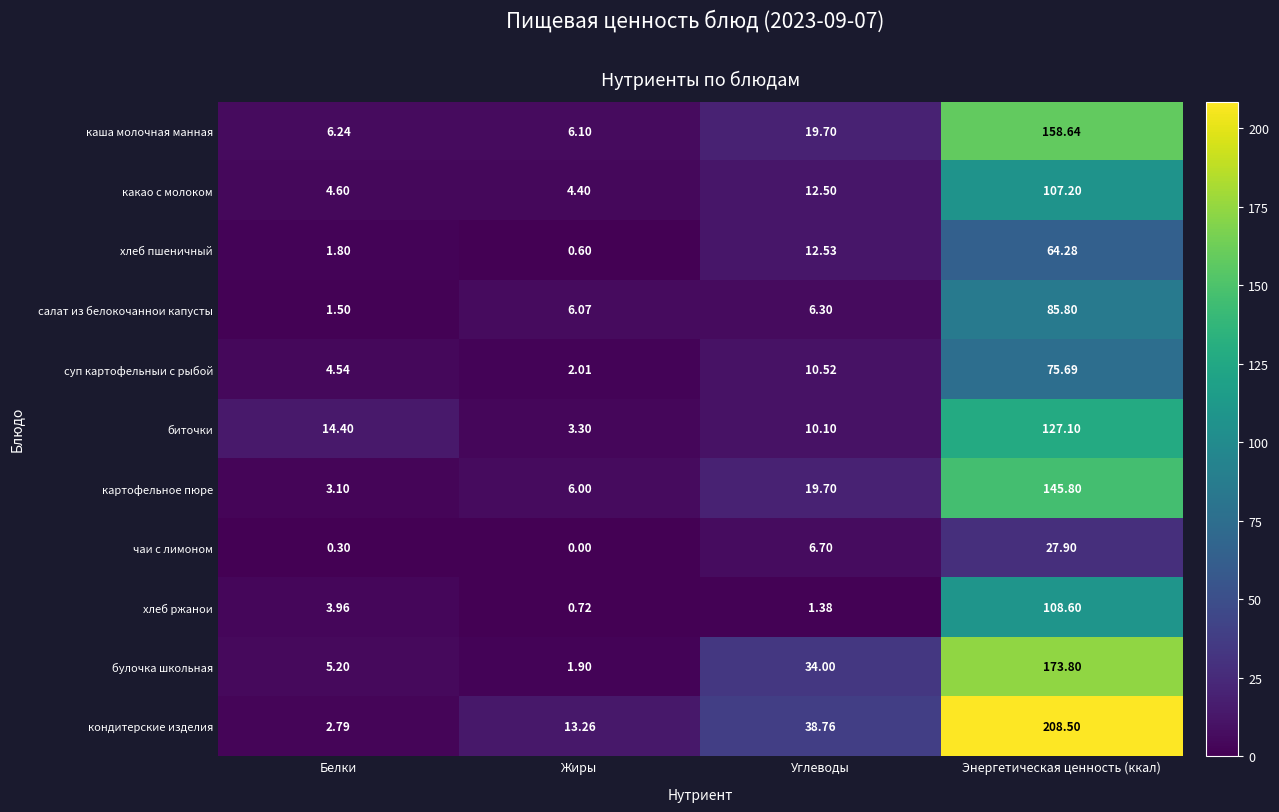

Rank the series at Энергетическая ценность (ккал) from highest to lowest value.

кондитерские изделия, булочка школьная, каша молочная манная, картофельное пюре, биточки, хлеб ржанои, какао с молоком, салат из белокочаннои капусты, суп картофельныи с рыбой, хлеб пшеничный, чаи с лимоном